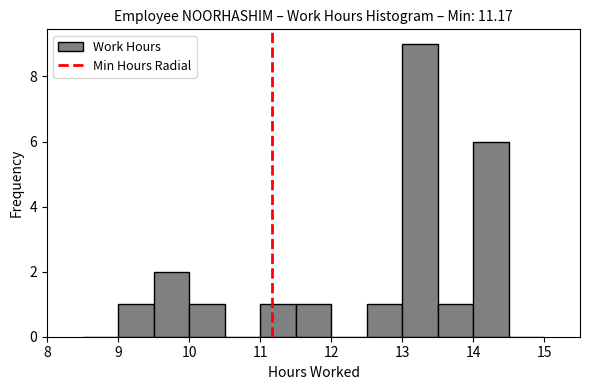

Reading left to right, list every bar in this chart as the range it spans on the x-axis followed by its height. The values are not printed on the chart, so give them approximately, as read against the axis.

8.5 to 9.0: 0
9.0 to 9.5: 1
9.5 to 10.0: 2
10.0 to 10.5: 1
10.5 to 11.0: 0
11.0 to 11.5: 1
11.5 to 12.0: 1
12.0 to 12.5: 0
12.5 to 13.0: 1
13.0 to 13.5: 9
13.5 to 14.0: 1
14.0 to 14.5: 6
14.5 to 15.0: 0